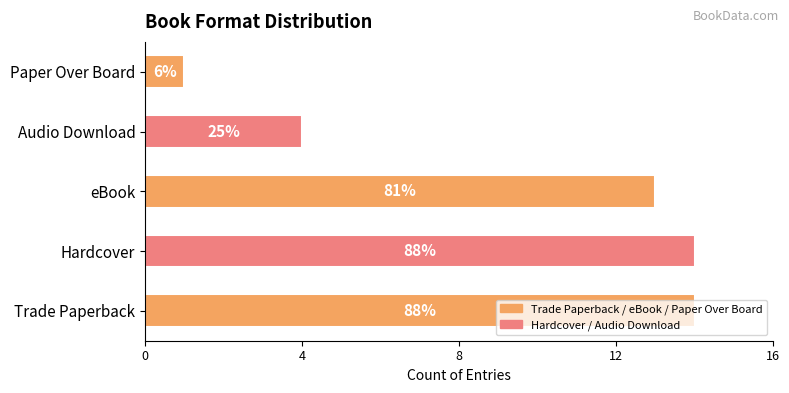

How many bars are there in total?

5